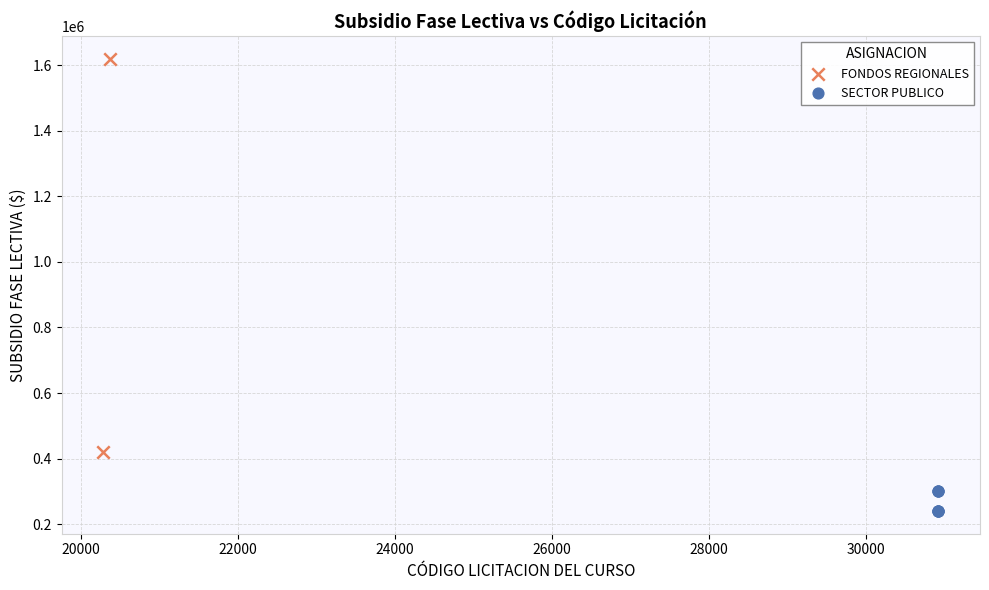

Which series has the largest Y range (max minus min)?

FONDOS REGIONALES